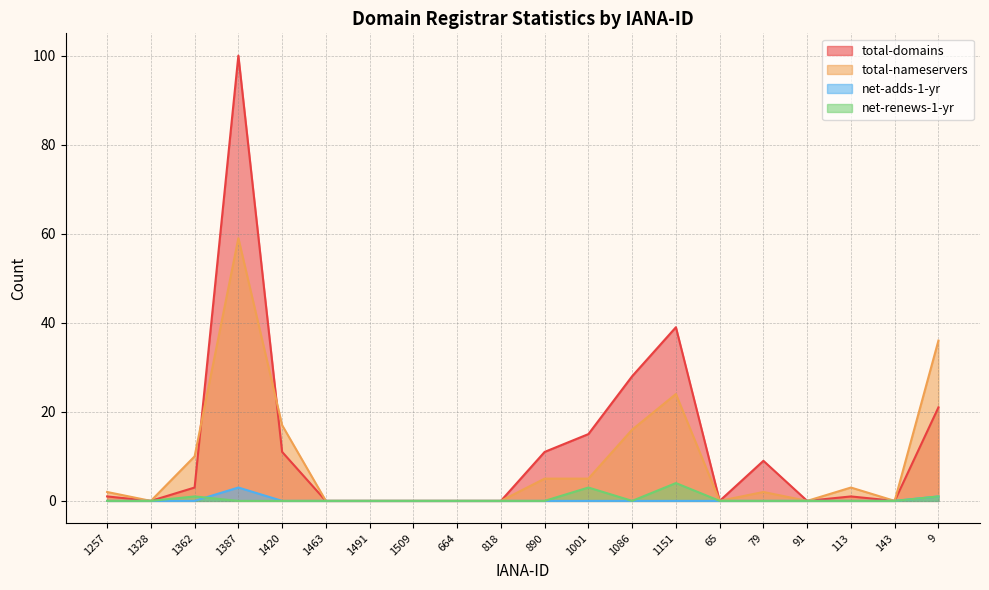

Which series has the largest total across all categories?

total-domains